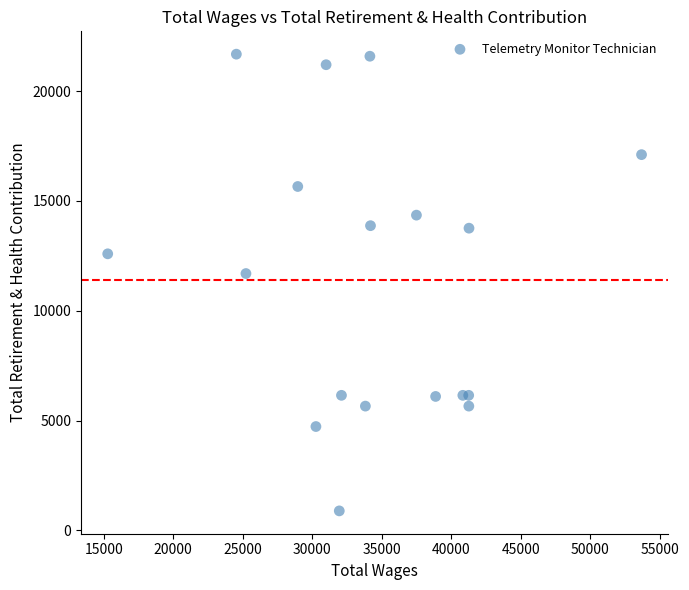

What Y value in the scatter plot is closest to 11285?

11694